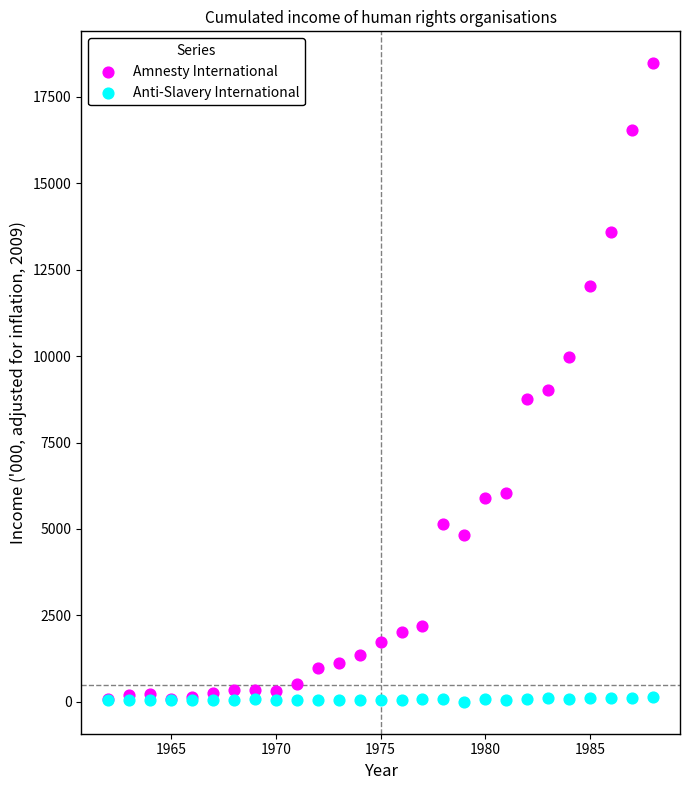

Which series has the widest spread of Y values?

Amnesty International